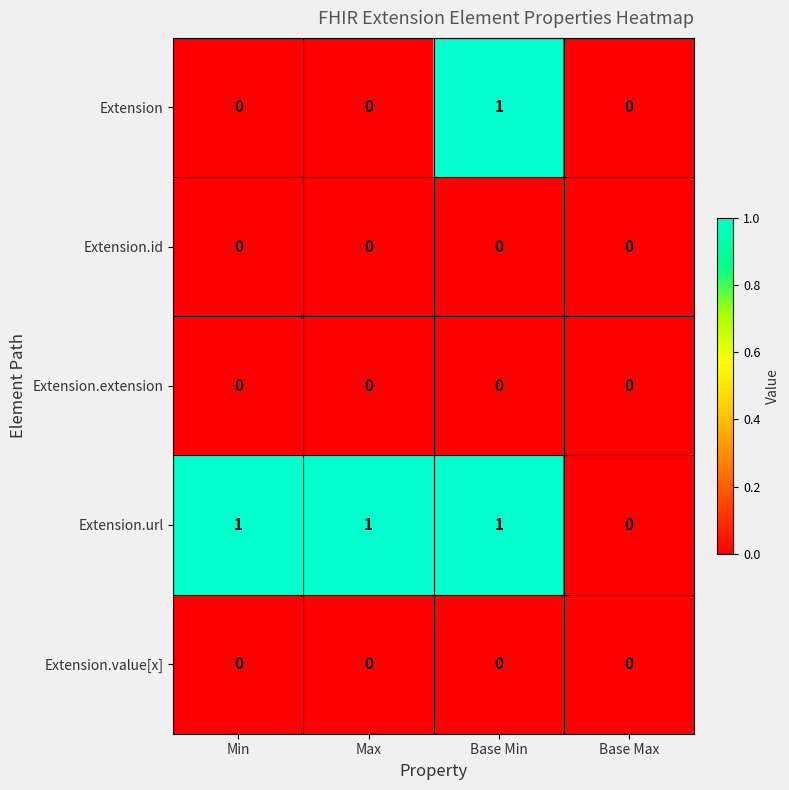

What is the greatest value displayed?

1